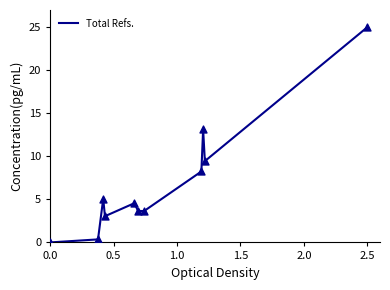

What is the difference between the maximum and minimum values?

25.0